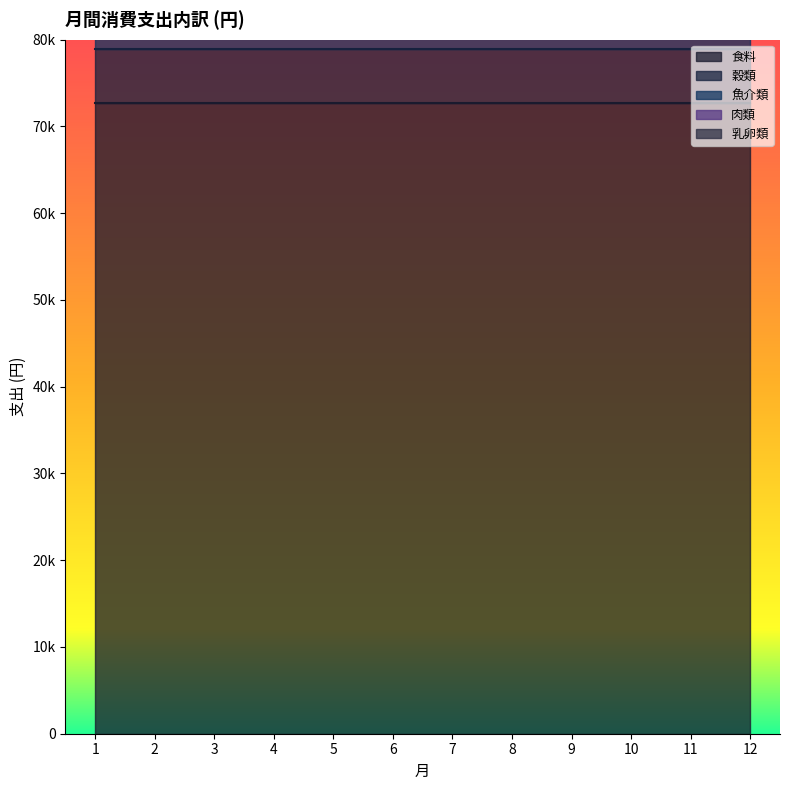

True or false: 食料 and 穀類 intersect in this chart.

False